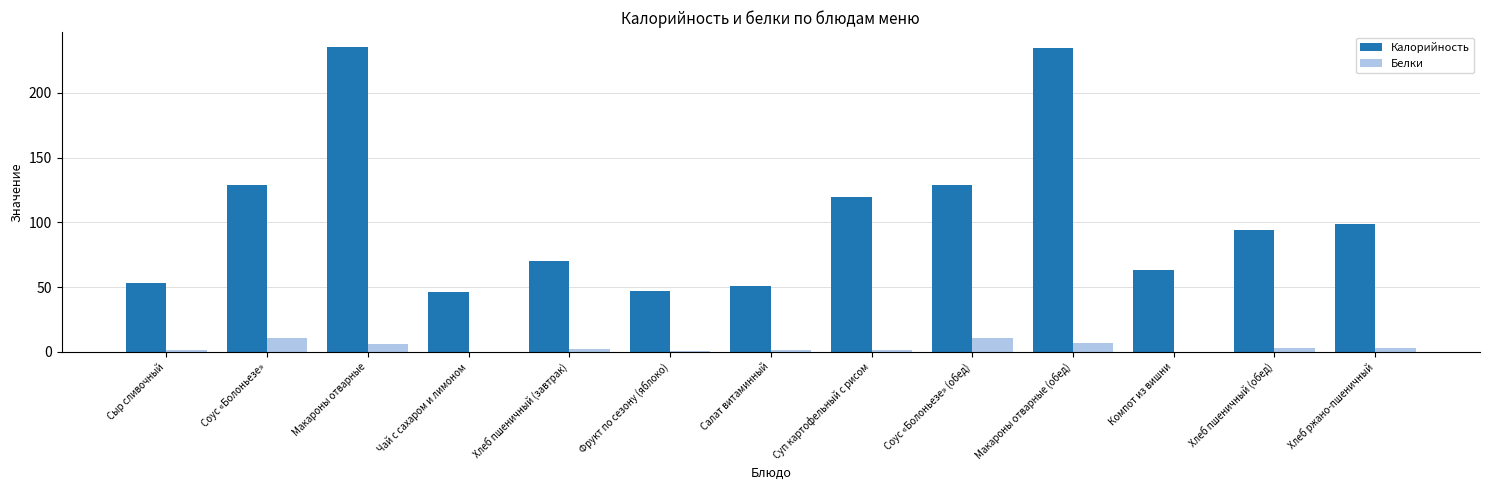

What is the sum of all Белки values?

47.9